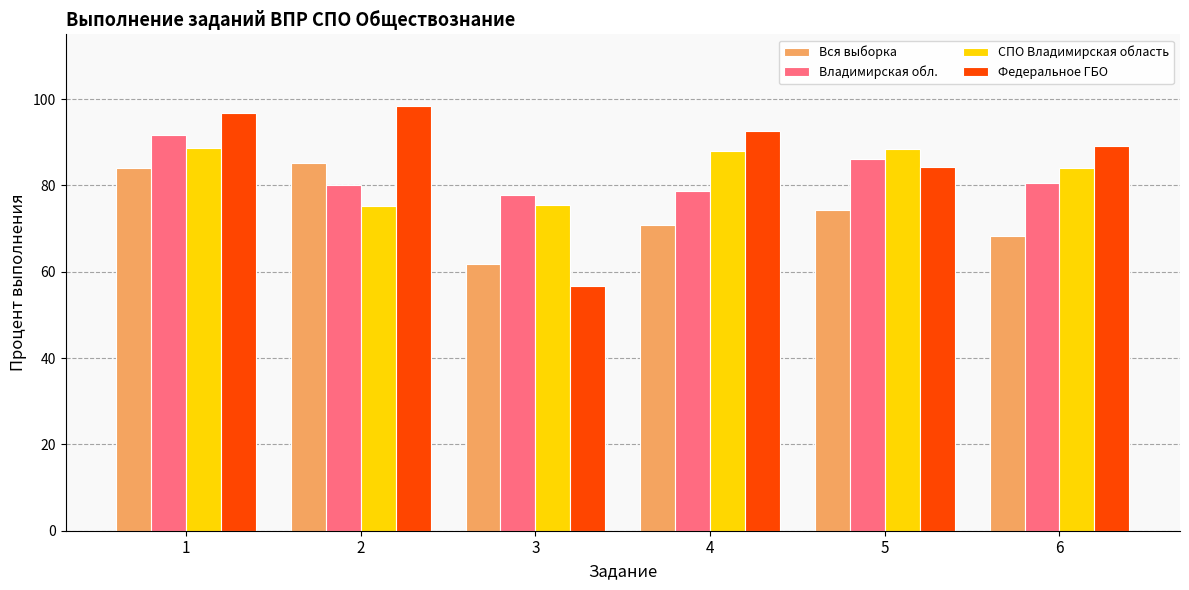

Which series changed the most between 1 and 5?

Федеральное ГБО